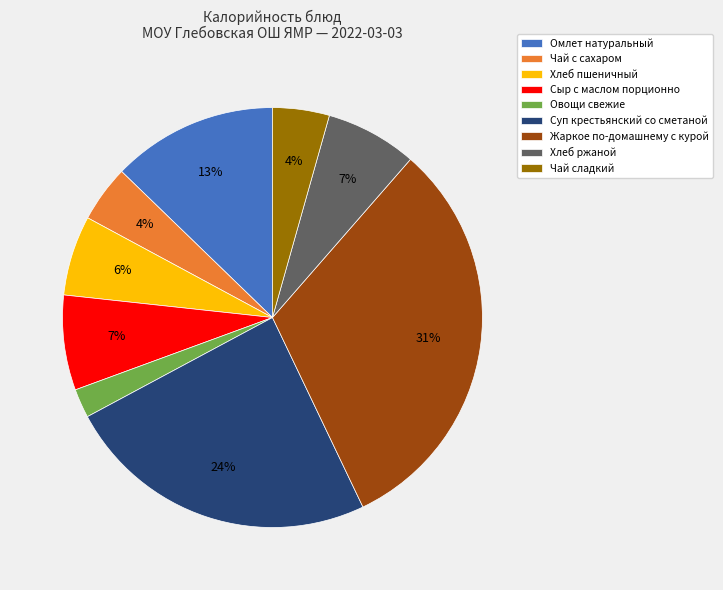

Is Сыр с маслом порционно the majority of the pie?

No